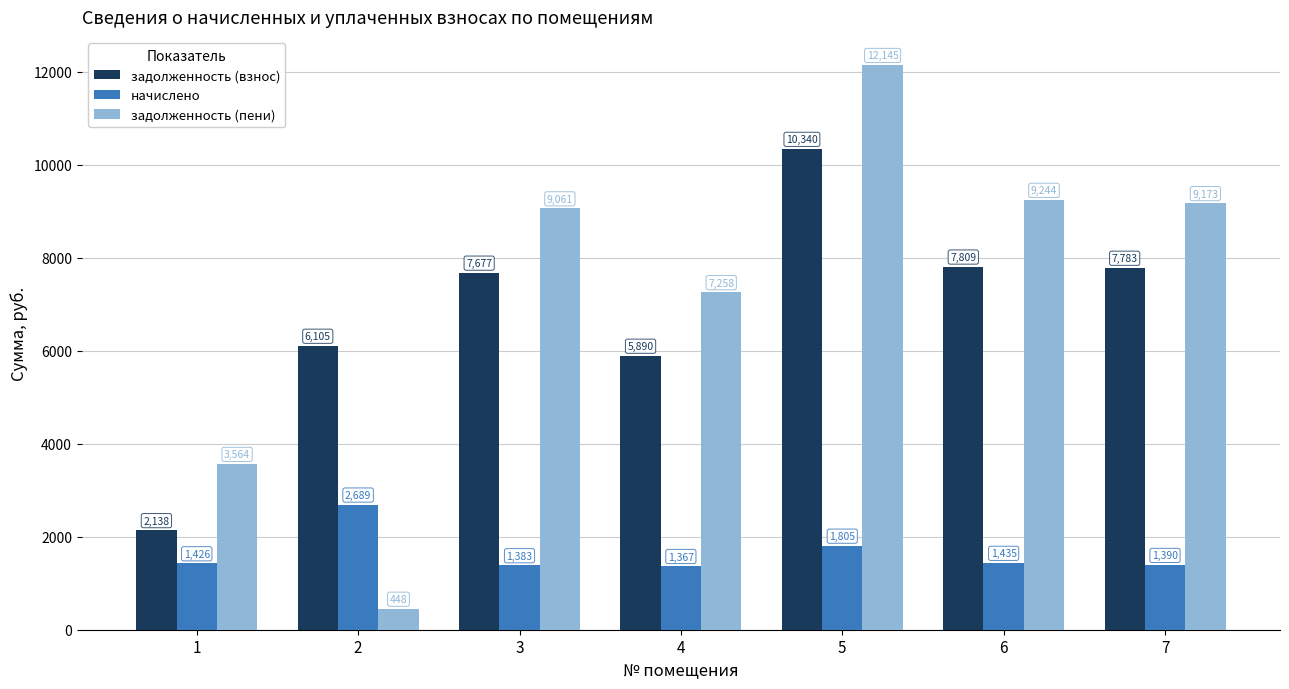

At which category is the sum across all series the highest?

5